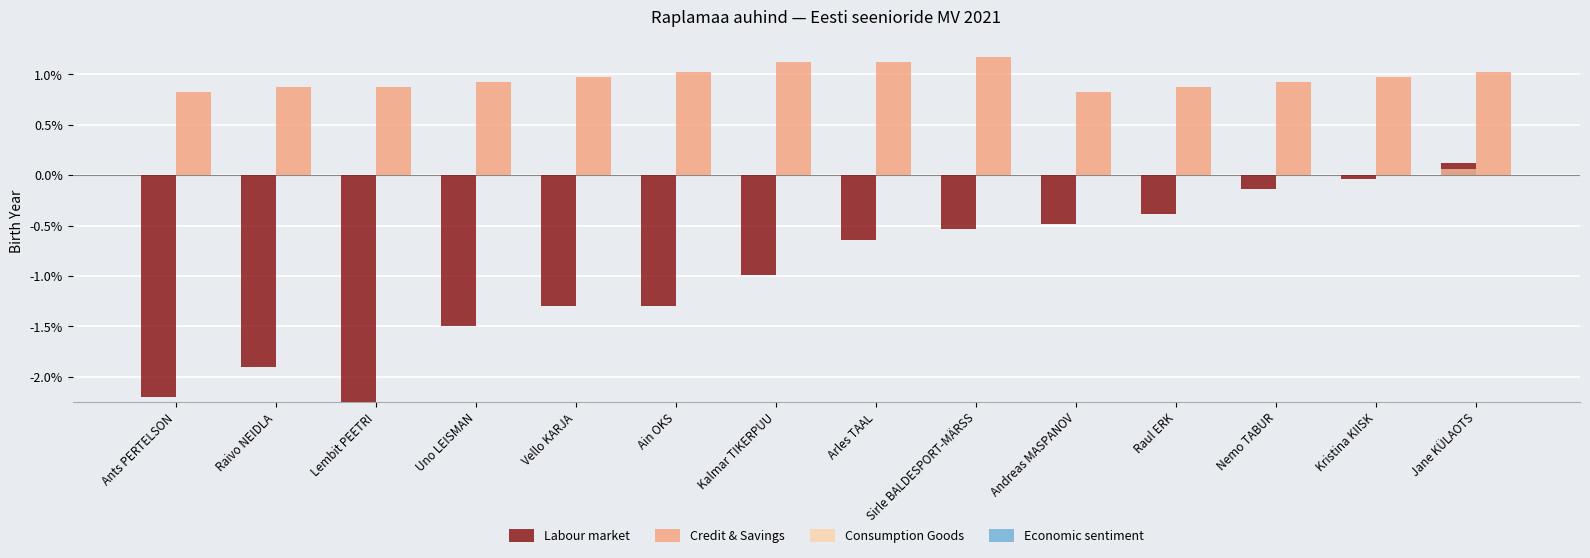

How many groups of bars are there?

14